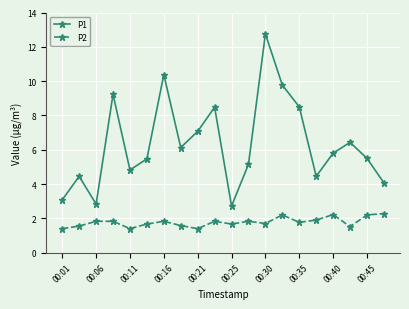

What is the sum of all P1 values?

127.1